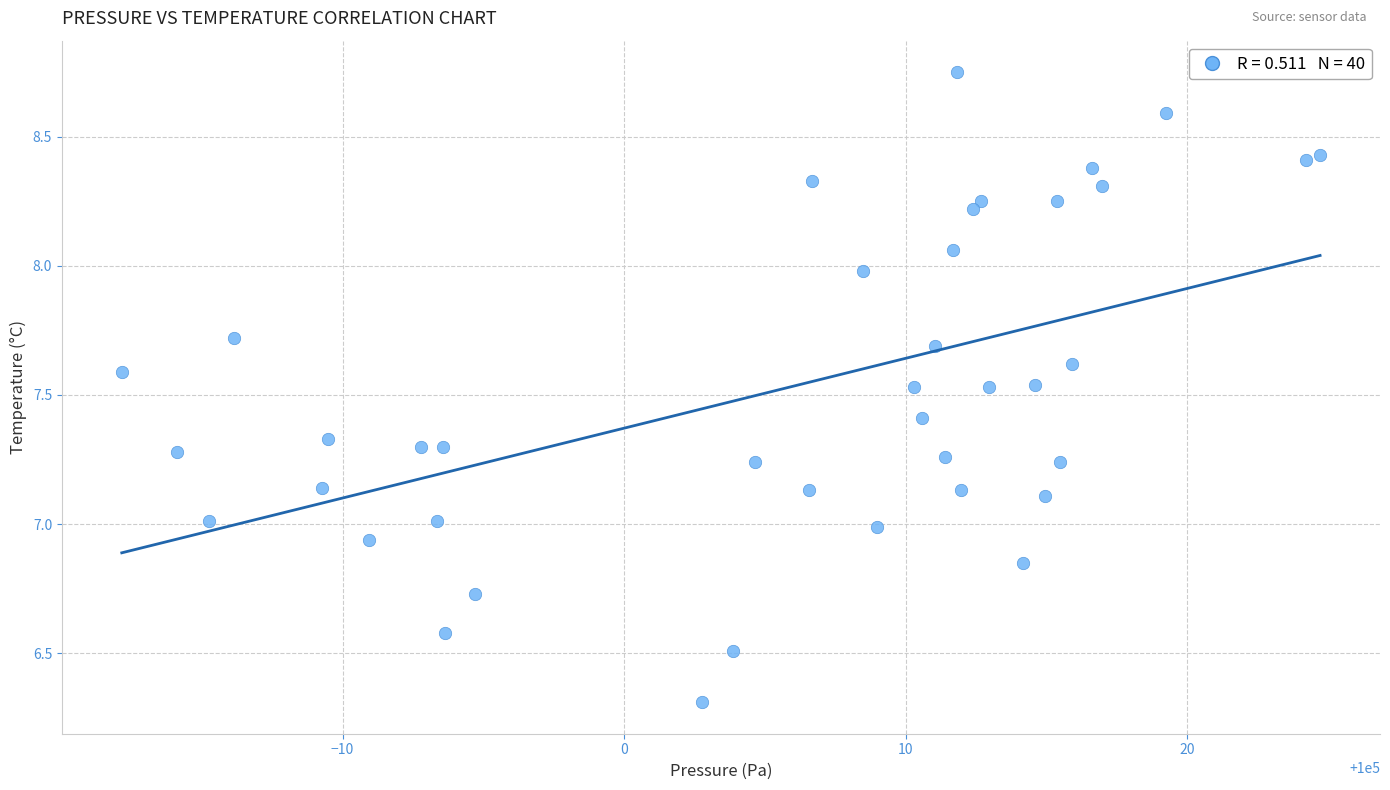

What is the range of X values (max minus min)?

42.6